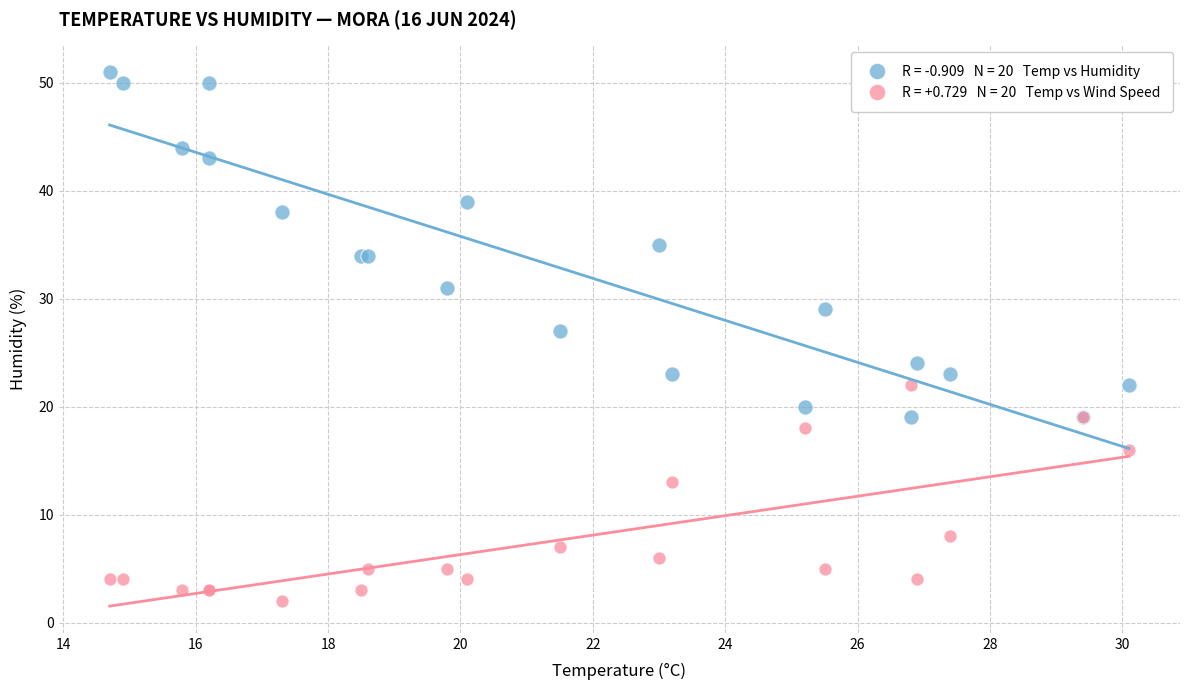

Across all series, what Y value is closest to 26?

27